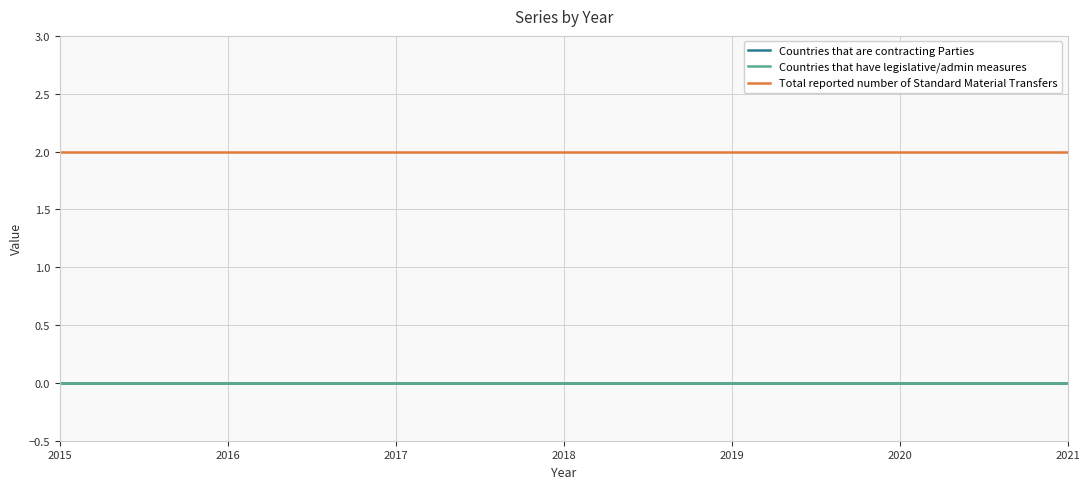

Does the chart have visible grid lines?

Yes